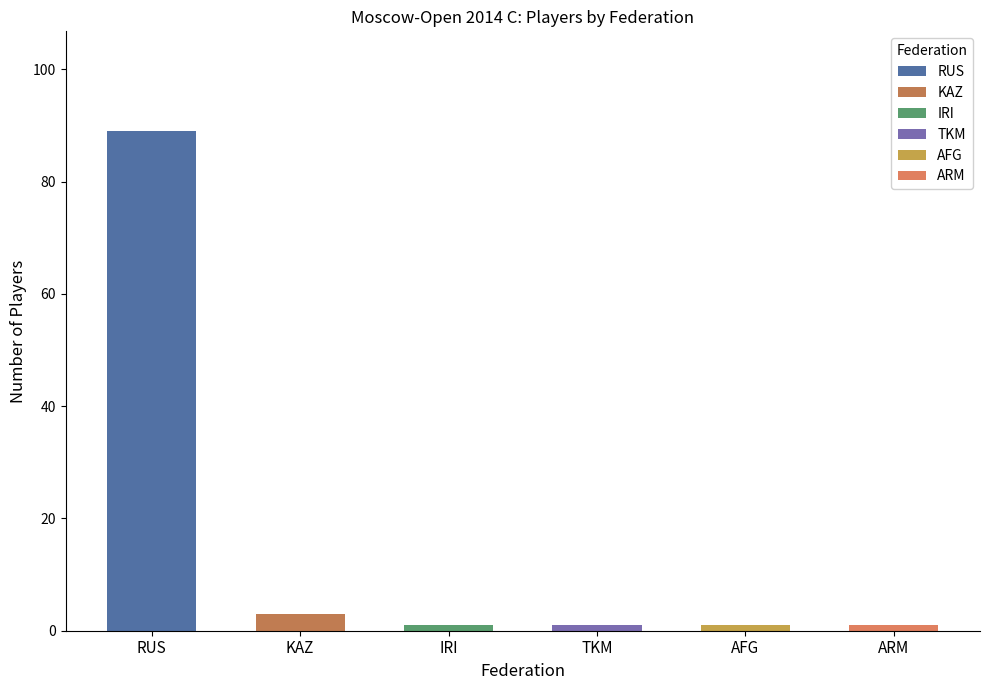

How many values exceed 1?

2